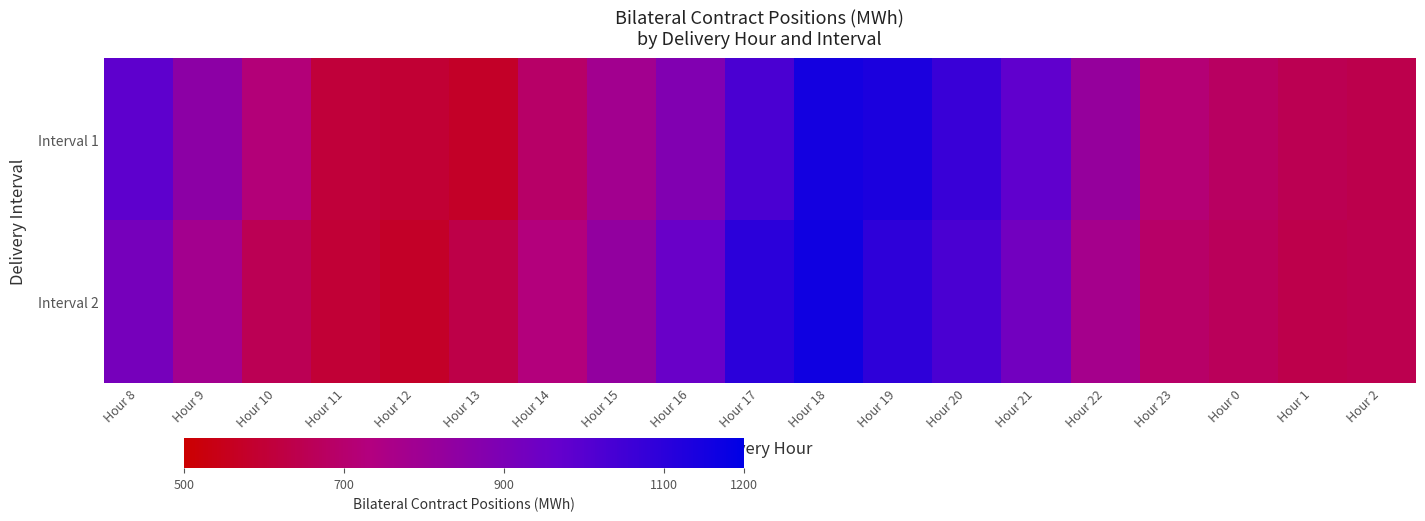

What is the total value across all series at Hour 8?

1898.7